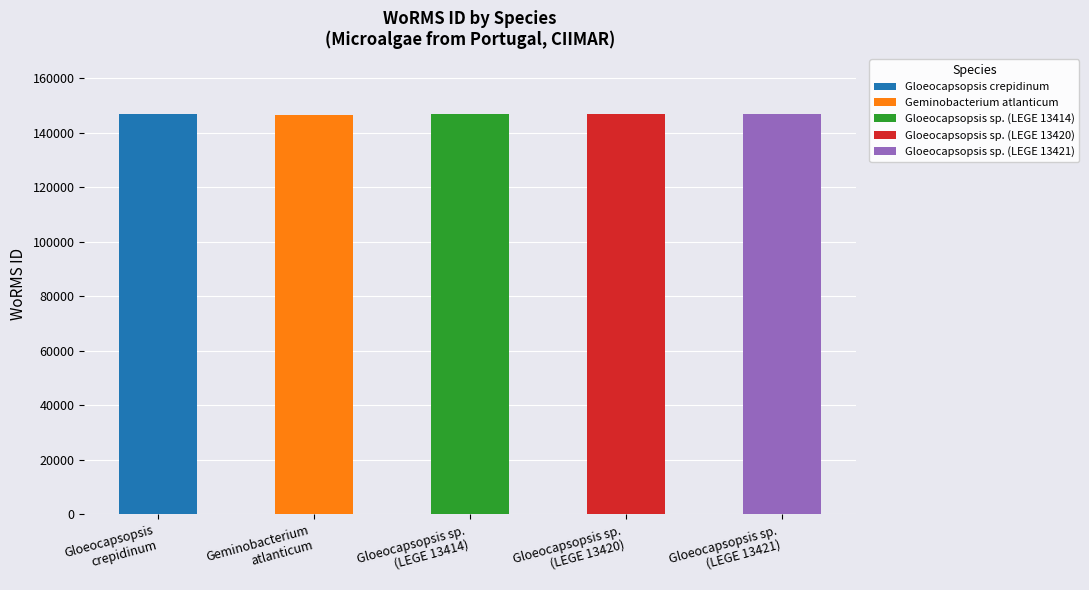

What is the change in value from Geminobacterium atlanticum to Gloeocapsopsis sp. (LEGE 13420)?

+412